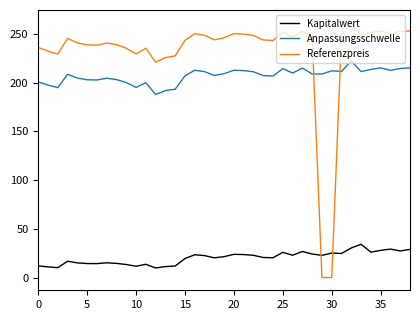

Which series has the largest total across all categories?

Referenzpreis